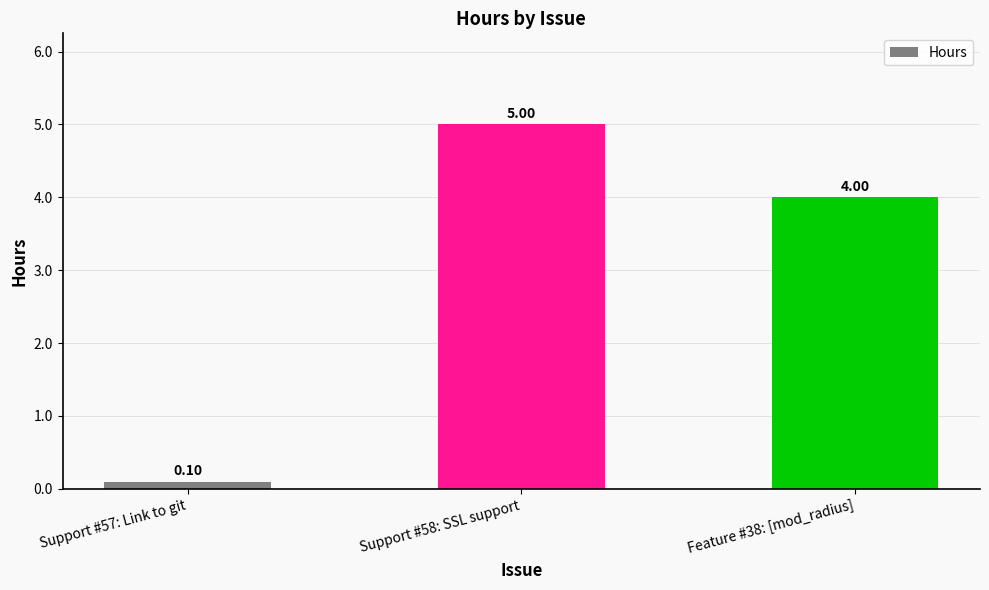

What is the difference between the maximum and minimum values?

4.9